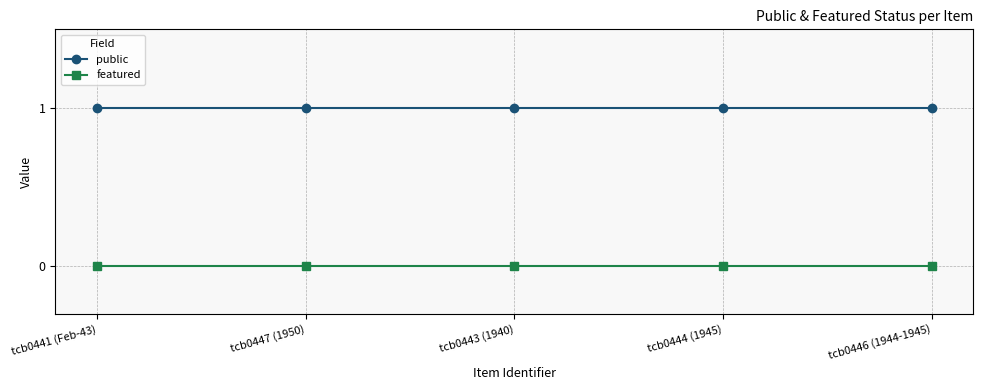

Is the value of featured at tcb0447 (1950) greater than the value of public at tcb0446 (1944-1945)?

No